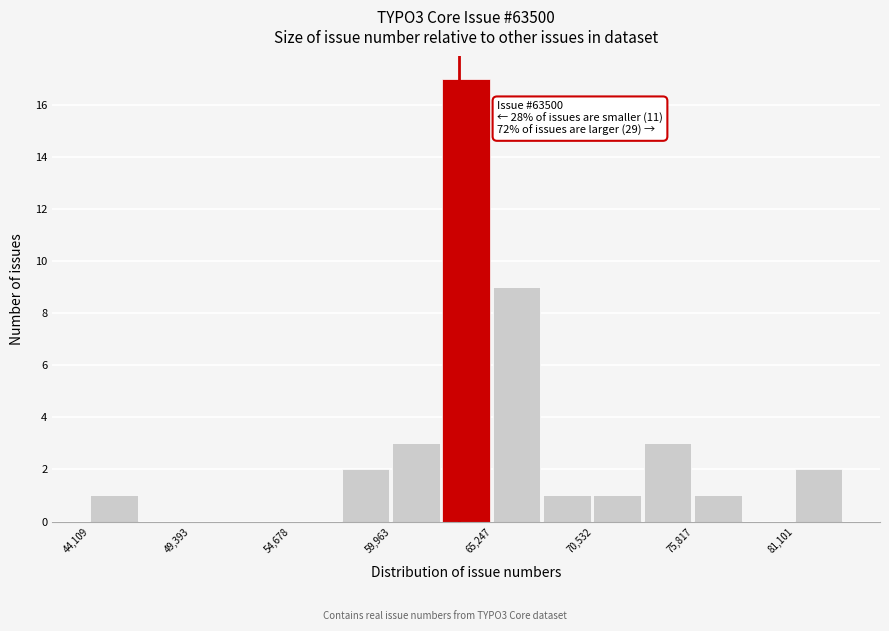

Read against the x-axis, roughly where is the centre of the tallest bar?

64000